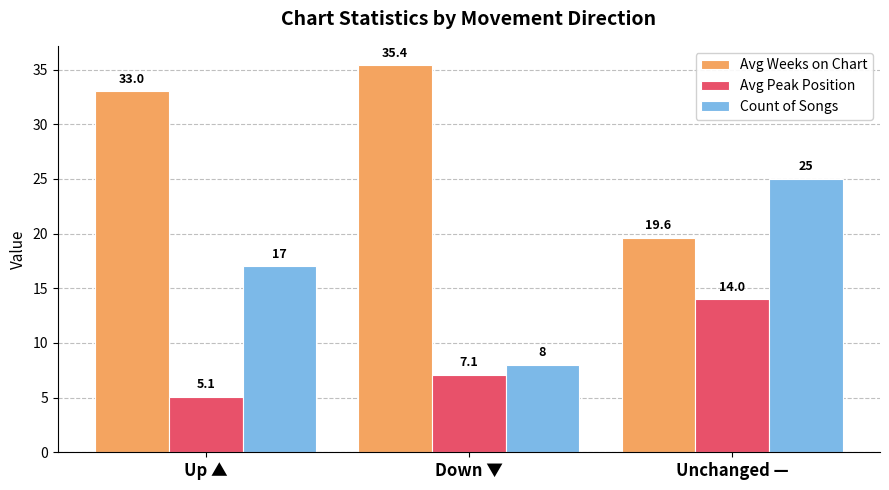

Reading right to left, list all the values displayed in this chart.

Avg Weeks on Chart: Unchanged —=19.6	Down ▼=35.4	Up ▲=33.0
Avg Peak Position: Unchanged —=14.0	Down ▼=7.1	Up ▲=5.1
Count of Songs: Unchanged —=25.0	Down ▼=8.0	Up ▲=17.0